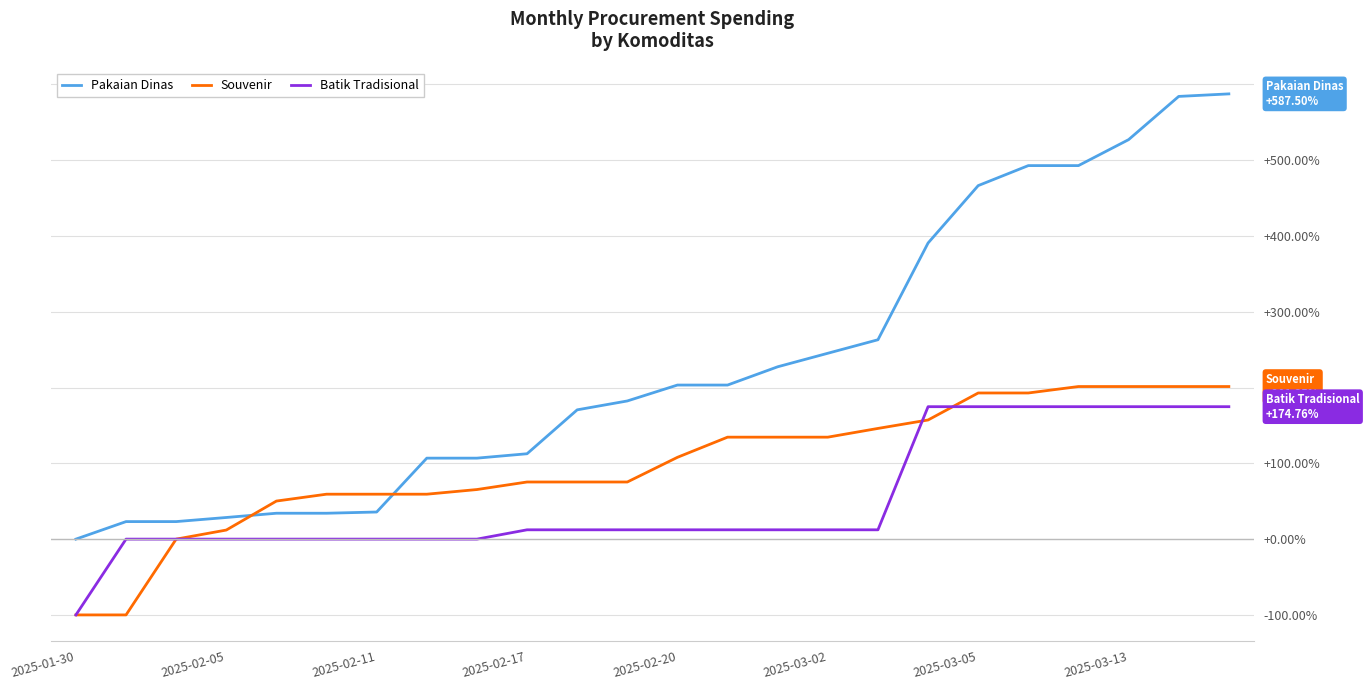

Which series ends up on top after the final intersection of Souvenir and Pakaian Dinas?

Pakaian Dinas